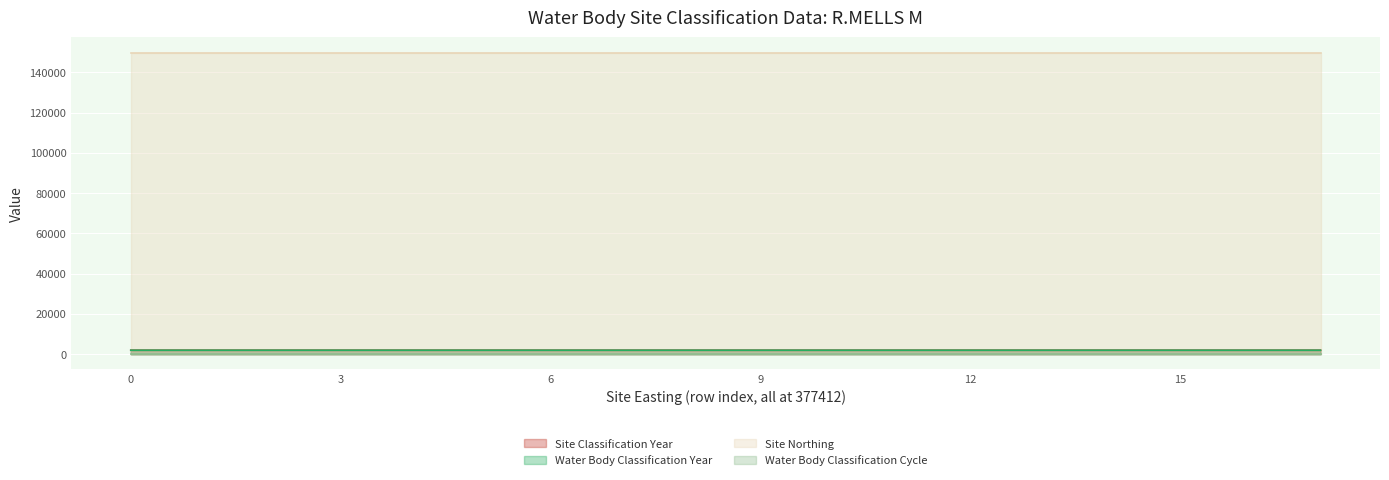

Which series has the largest range (max minus min)?

Site Classification Year